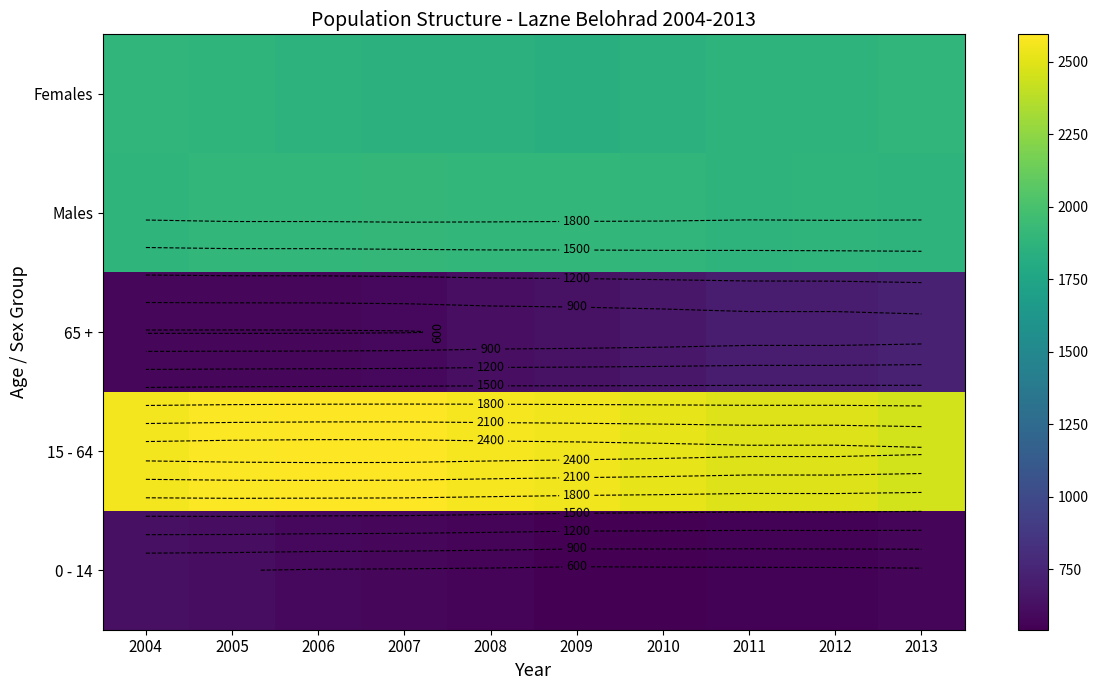

At 2005, list the series in order from largest to smallest.

15 - 64, Males, Females, 0 - 14, 65 +